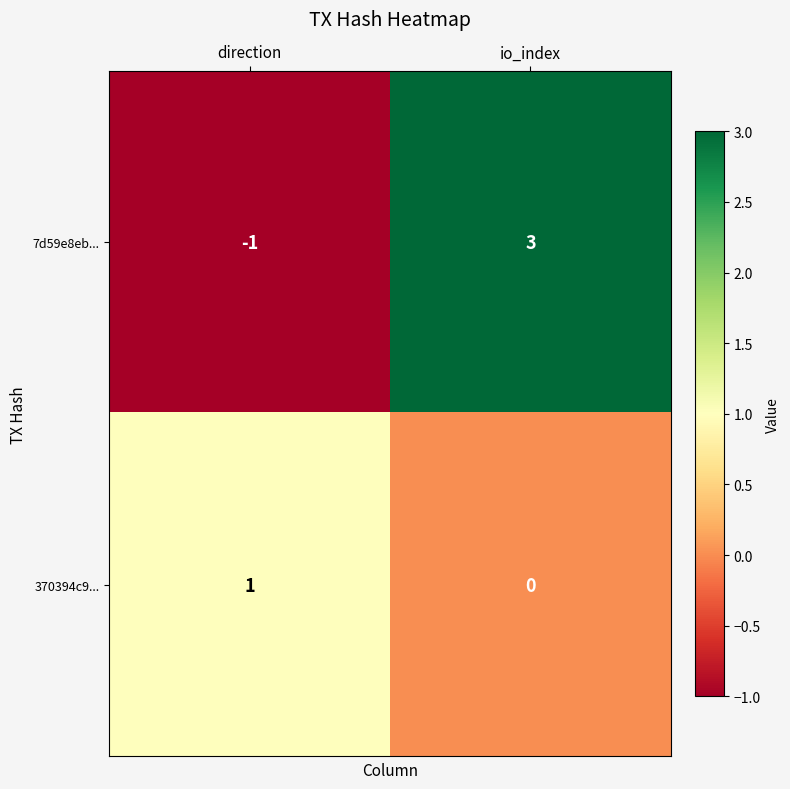

Which series has the largest range (max minus min)?

7d59e8eb...